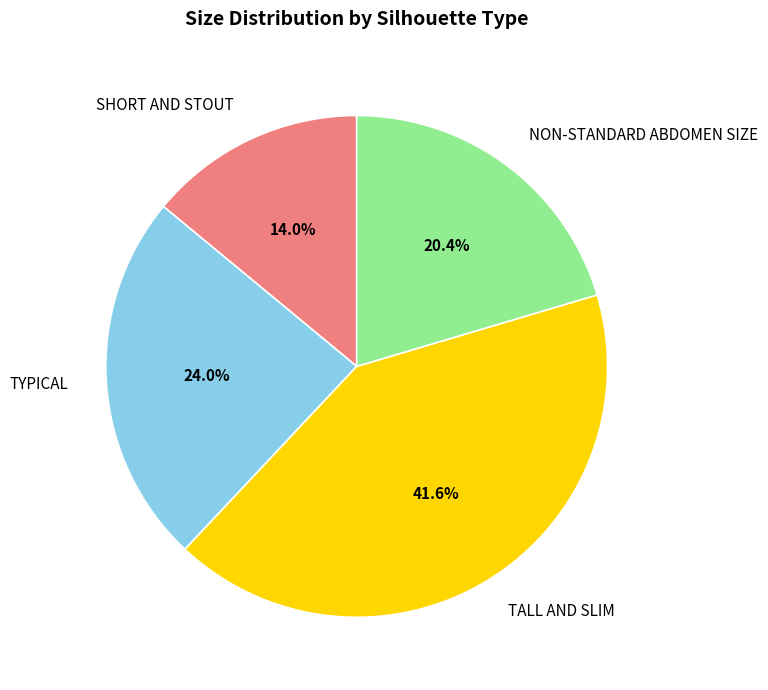

Combined, what portion of the pie is TALL AND SLIM and TYPICAL?

65.6%